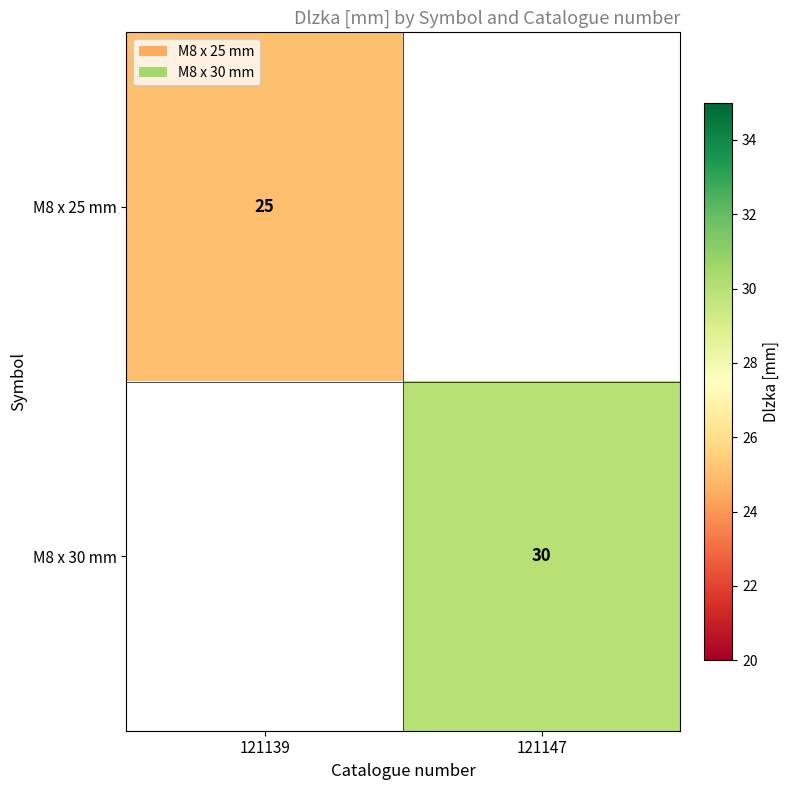

True or false: M8 x 30 mm has a value of 30 at 121147.

True